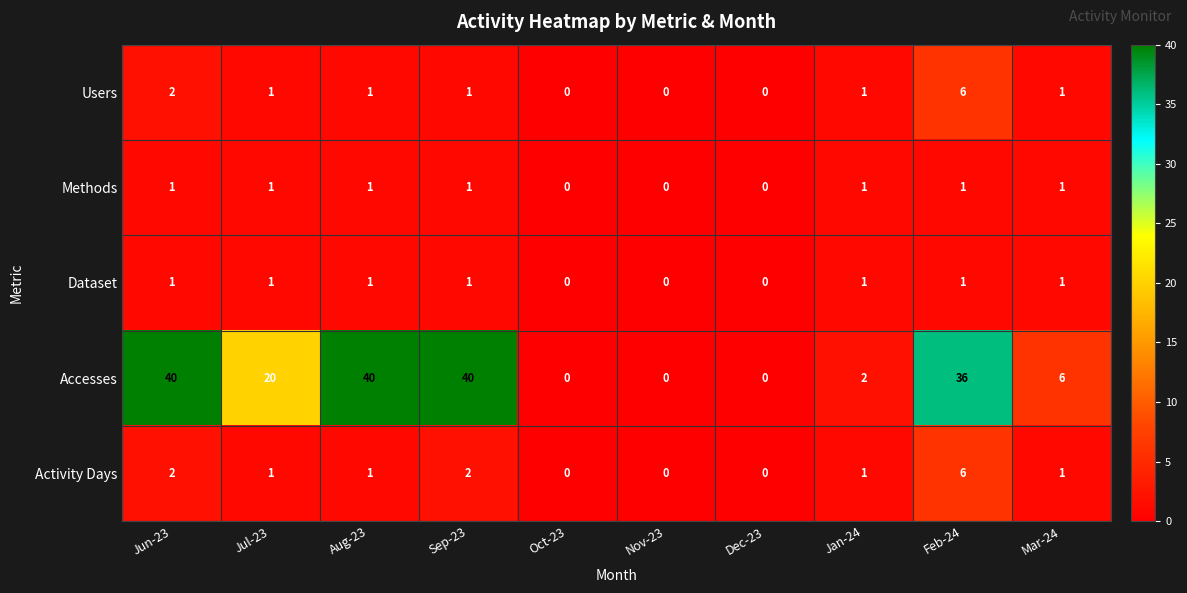

At which category is the sum across all series the highest?

Feb-24